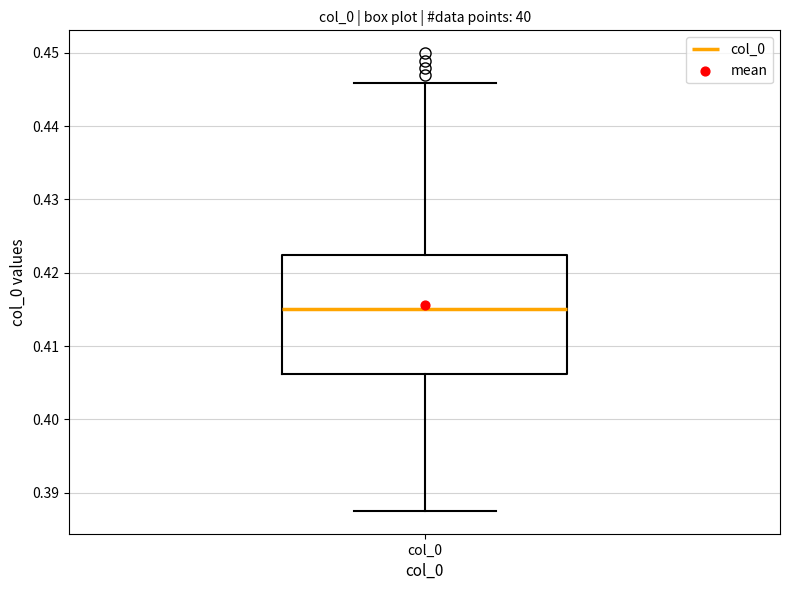

Transcribe this box plot: give where the median line is, the range the box spans, and where the two whiskers end, as read against the y-axis. The values are not printed on the chart, so give them approximately, as read against the axis.

median 0.415, box 0.406 to 0.422, whiskers 0.388 to 0.446